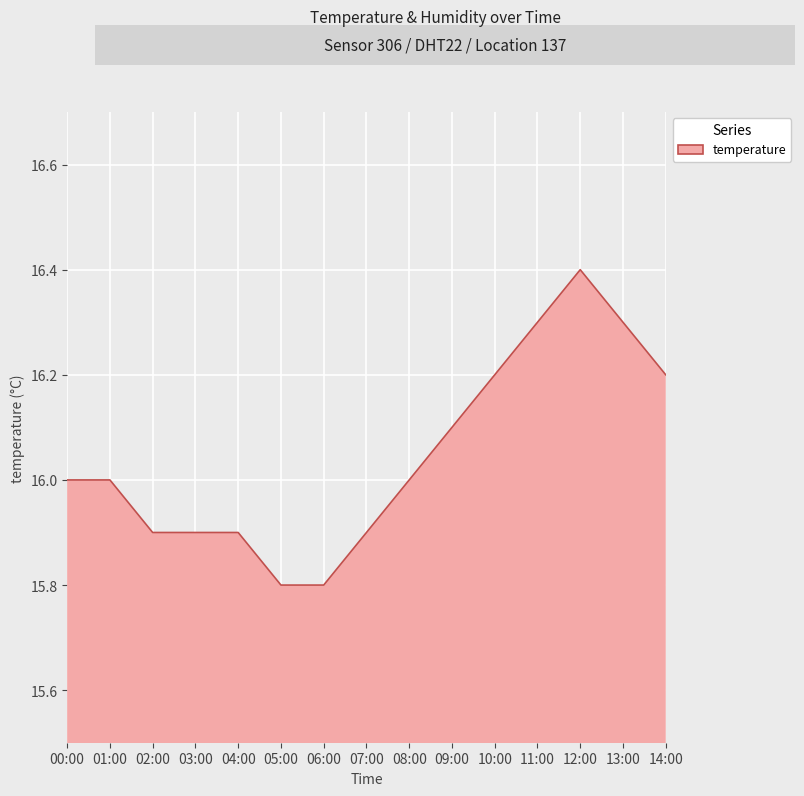

What is the greatest value displayed?

16.4